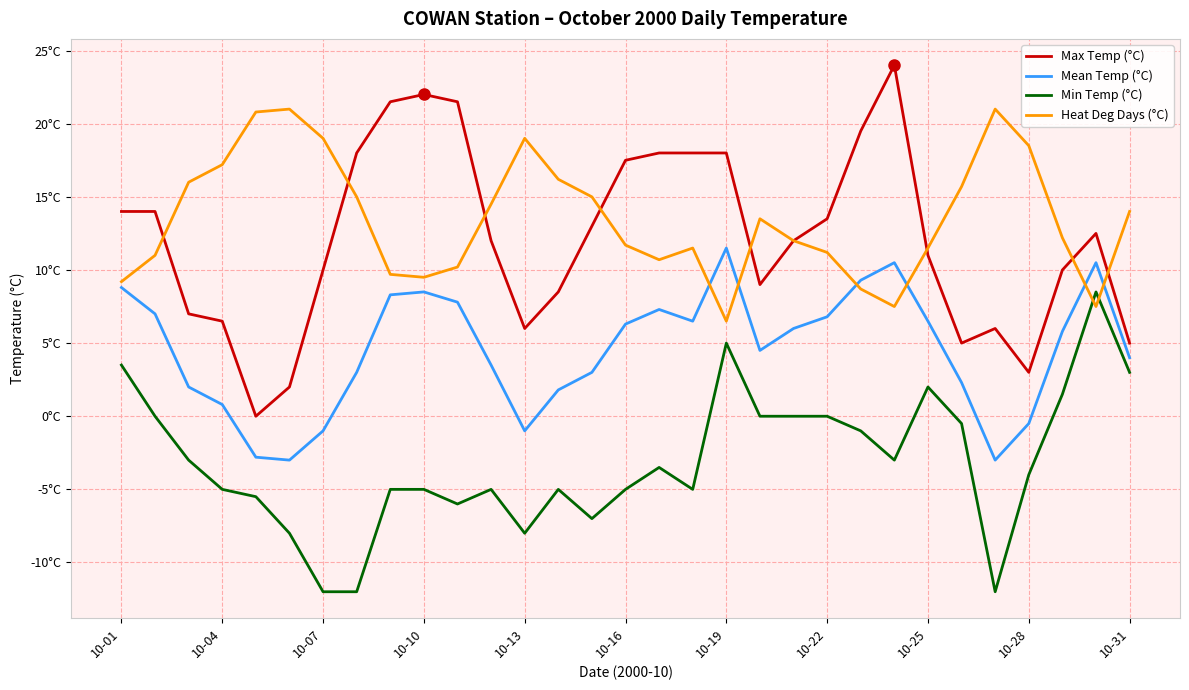

Rank the series by their maximum value, from lowest to highest.

Min Temp (°C), Mean Temp (°C), Heat Deg Days (°C), Max Temp (°C)